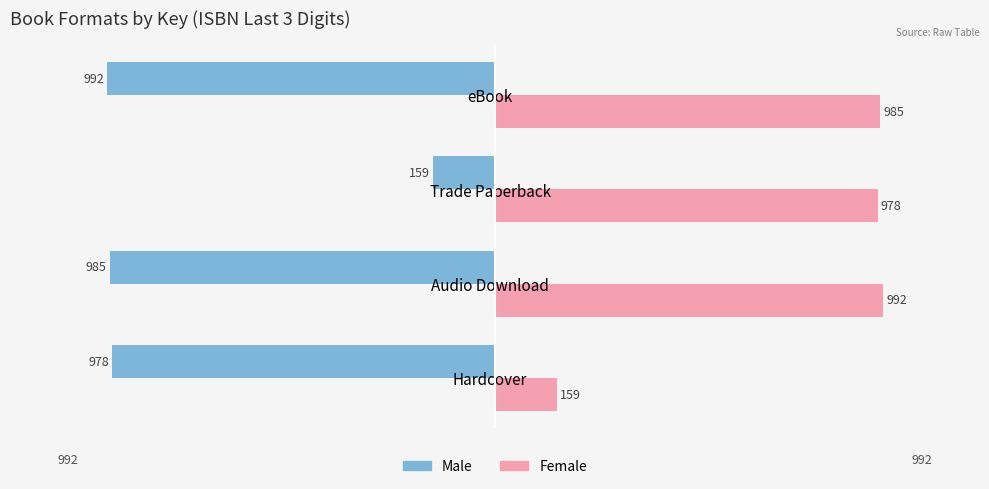

What is the difference between the highest and lowest values at Hardcover?

1137